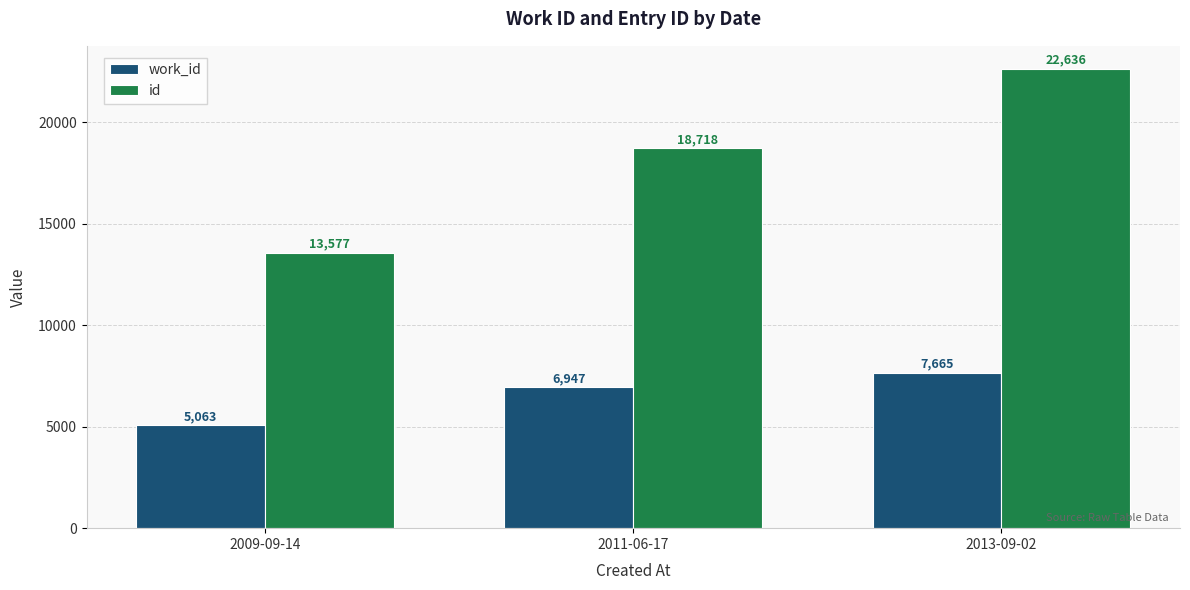

What are all the series names shown in the legend?

work_id, id